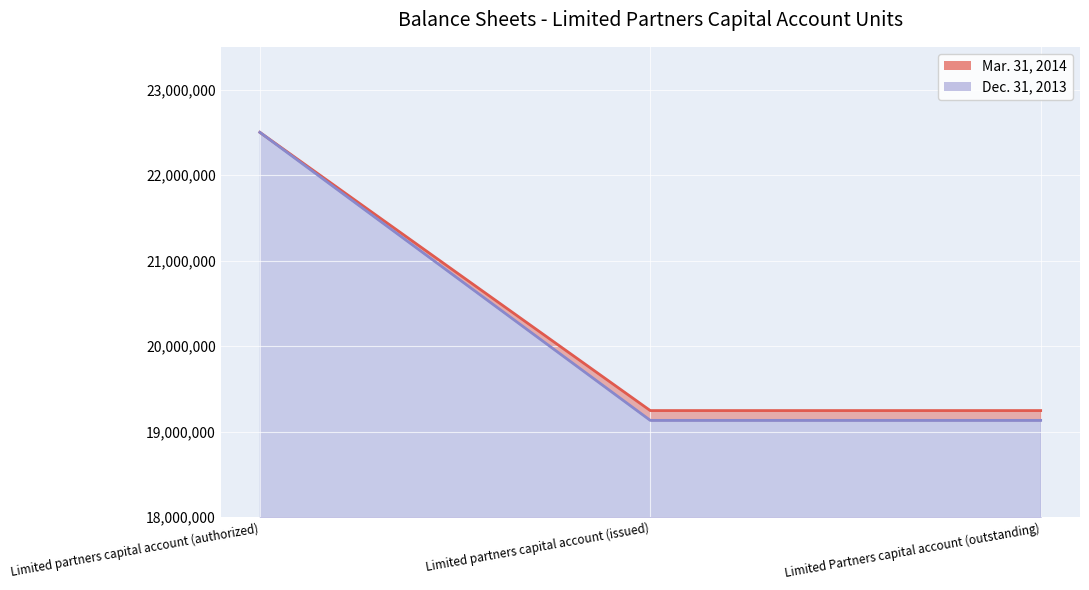

What is the sum of the Dec. 31, 2013 values at Limited partners capital account (authorized) and Limited partners capital account (issued)?

41631748